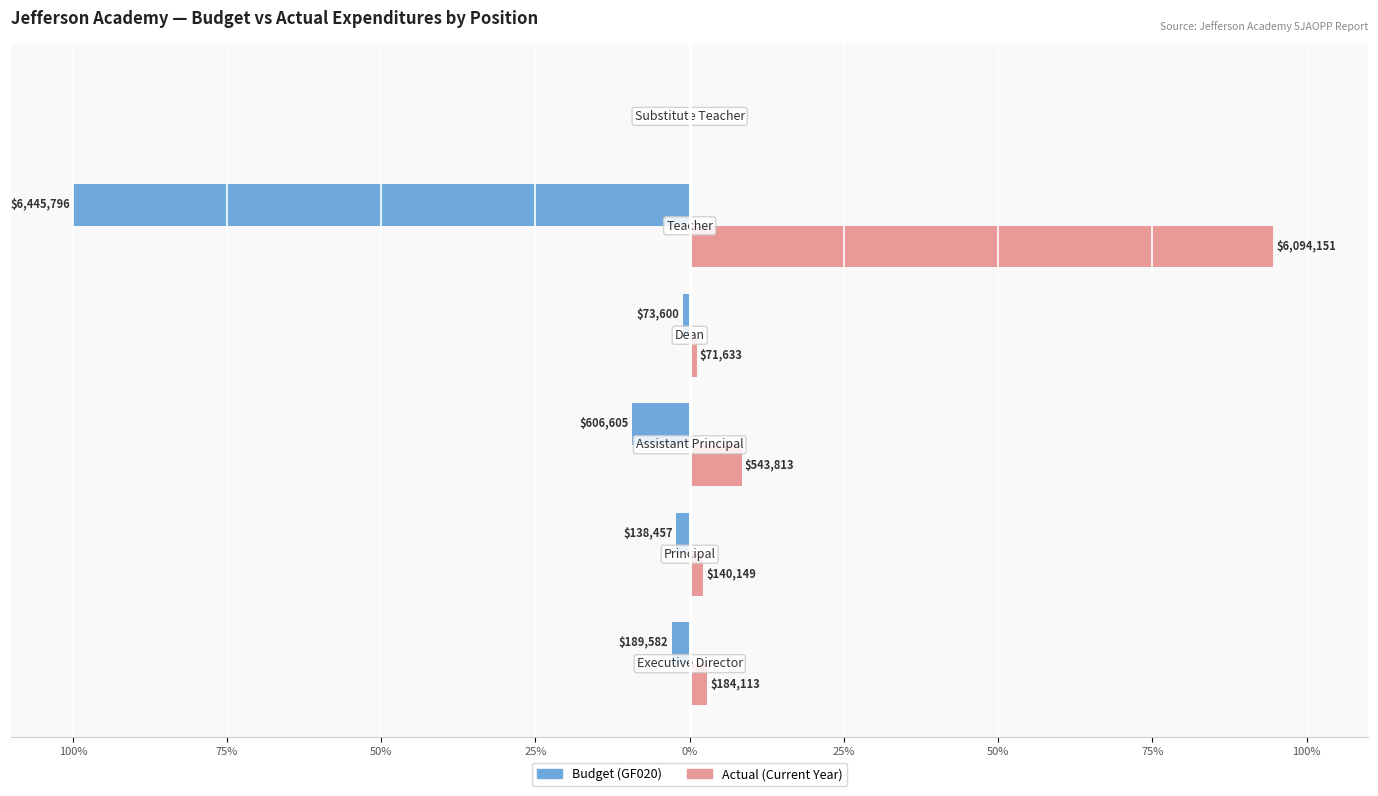

What are all the series names shown in the legend?

Budget (GF020), Actual (Current Year)